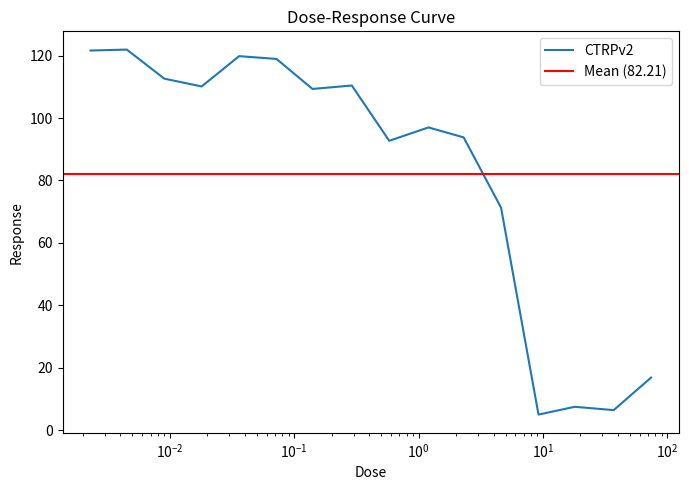

What is the sum of all values?

1315.4